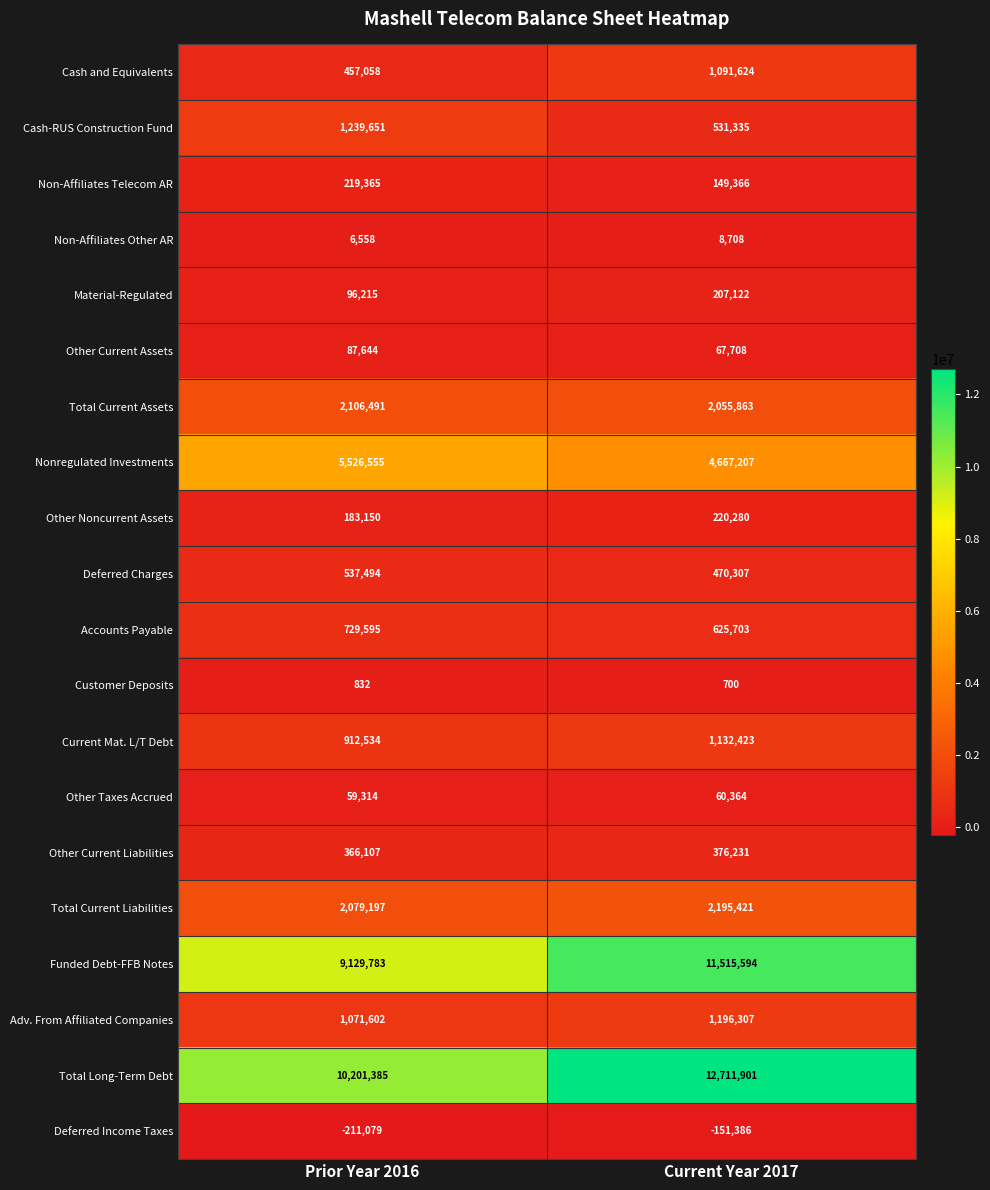

At Current Year 2017, list the series in order from largest to smallest.

Total Long-Term Debt, Funded Debt-FFB Notes, Nonregulated Investments, Total Current Liabilities, Total Current Assets, Adv. From Affiliated Companies, Current Mat. L/T Debt, Cash and Equivalents, Accounts Payable, Cash-RUS Construction Fund, Deferred Charges, Other Current Liabilities, Other Noncurrent Assets, Material-Regulated, Non-Affiliates Telecom AR, Other Current Assets, Other Taxes Accrued, Non-Affiliates Other AR, Customer Deposits, Deferred Income Taxes